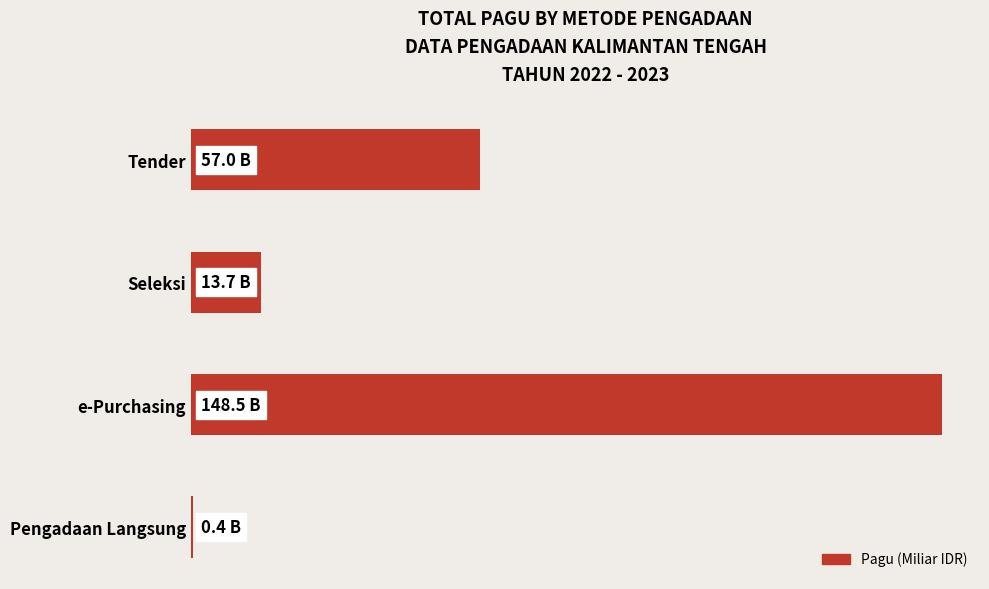

Are the bars horizontal?

Yes